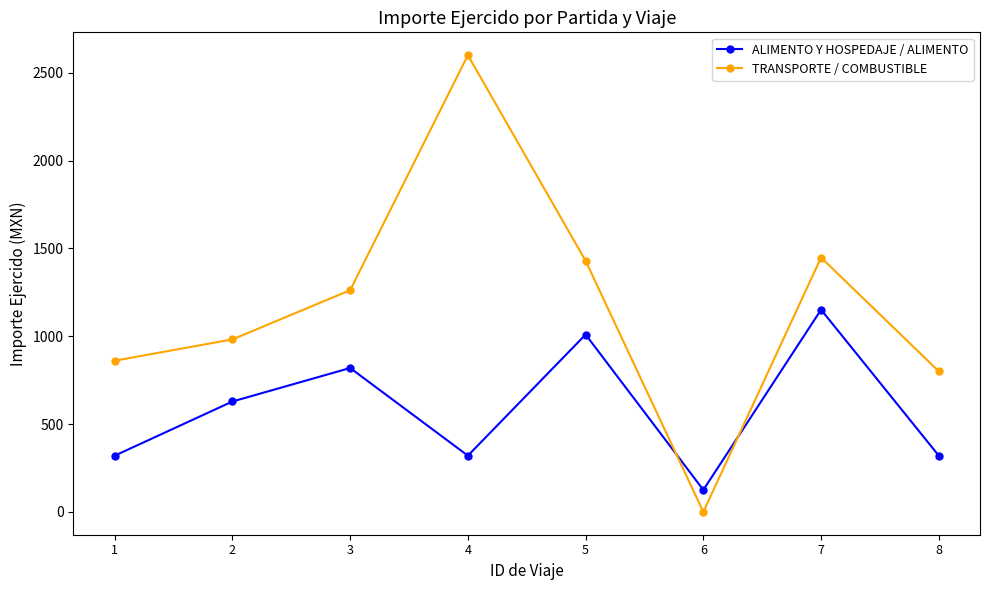

In ALIMENTO Y HOSPEDAJE / ALIMENTO, how many points are lower than both neighbors (excluding endpoints)?

2